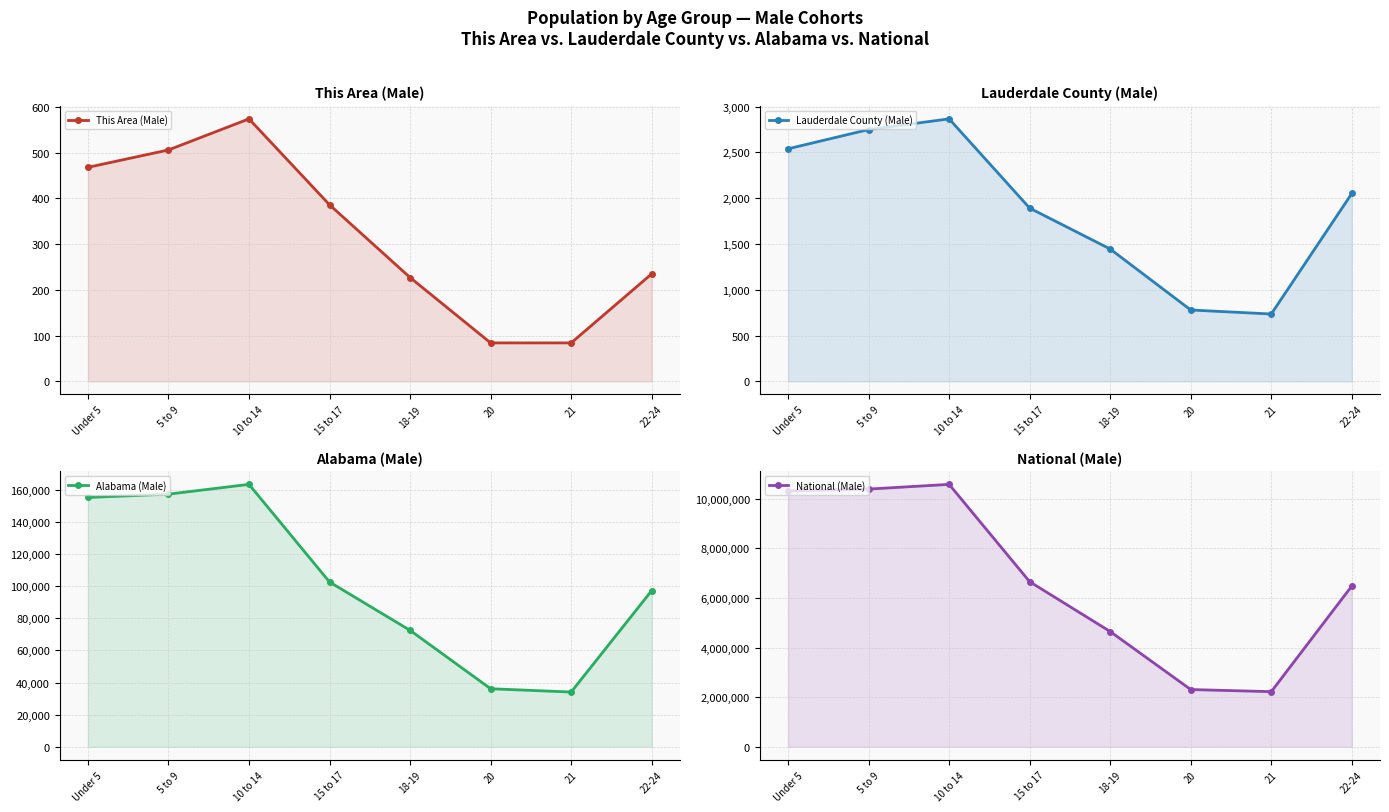

Which category has the highest value in the National (Male) series?

10 to 14